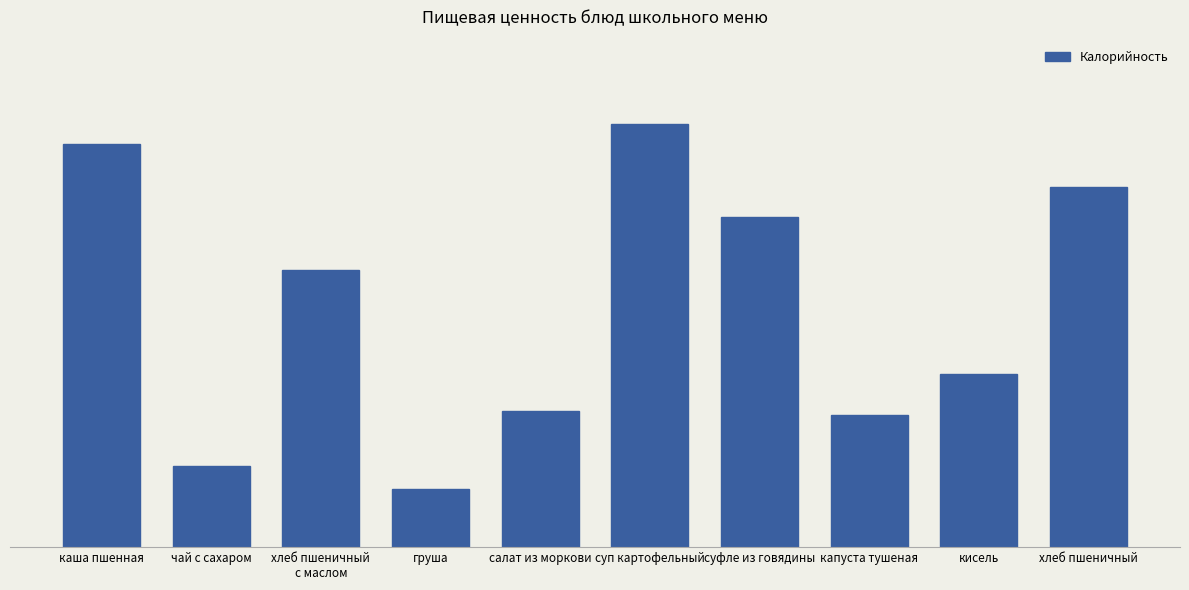

Are the bars grouped side by side (vs. stacked)?

No